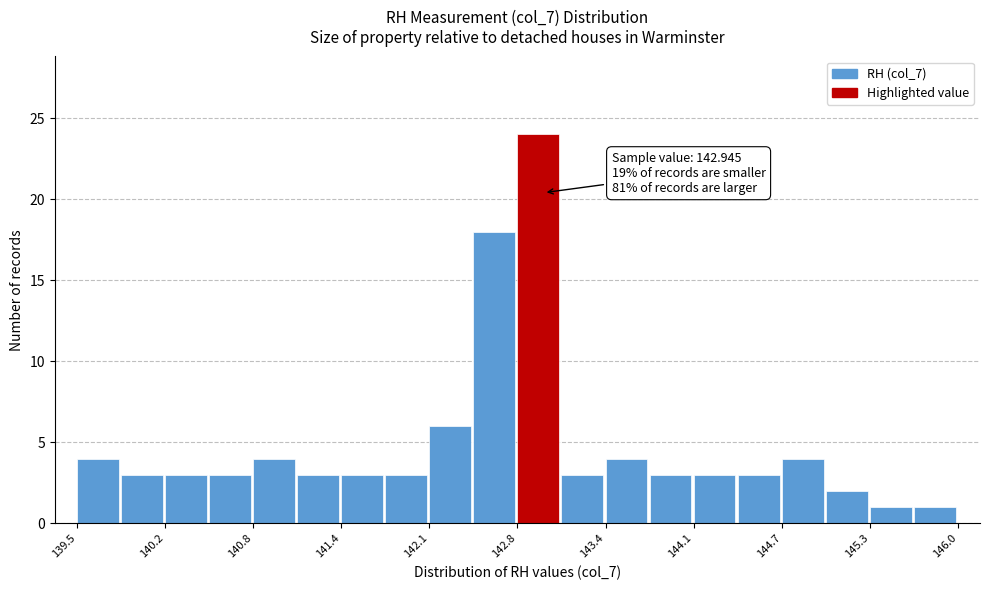

Around what value on the x-axis is the tallest bar? Give the approximate position of its centre, as read against the axis.

142.9